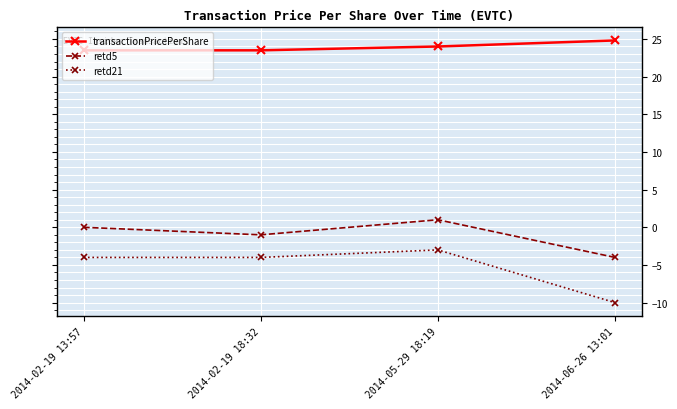

What is the average value of the transactionPricePerShare series?

23.9